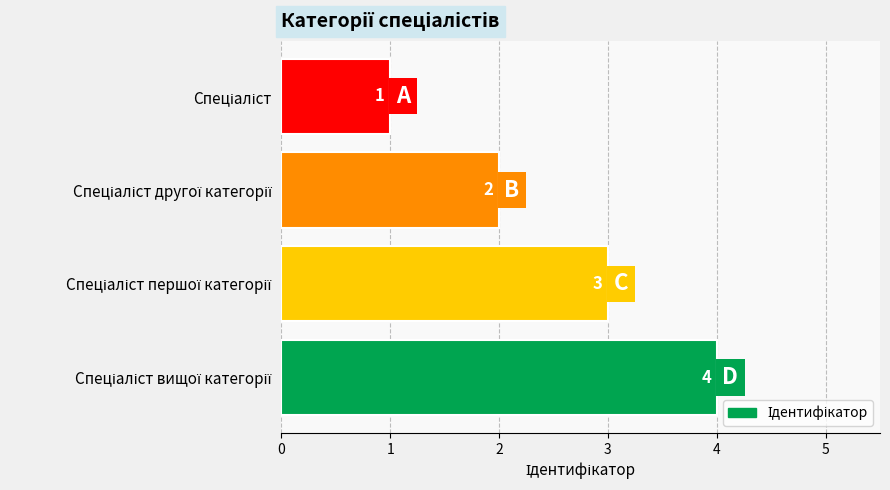

What is the difference between the maximum and minimum values?

3